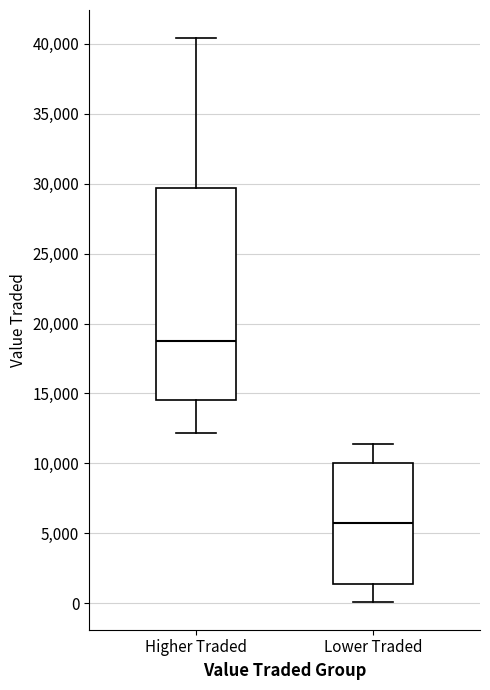

Where is the upper edge of the box for Higher Traded on the y-axis? The values are not printed on the chart, so give them approximately, as read against the axis.

29500